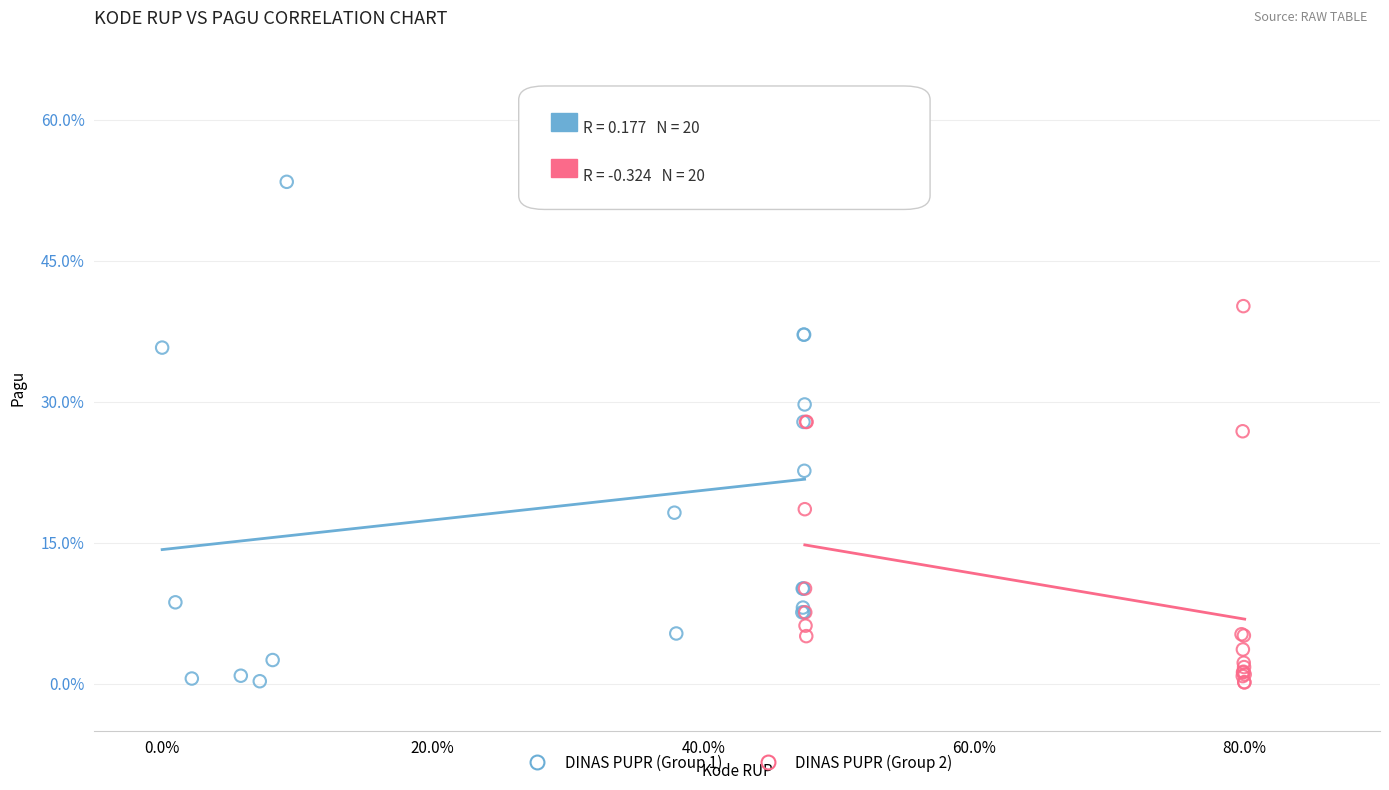

Which series has the largest Y range (max minus min)?

DINAS PUPR (Group 1)